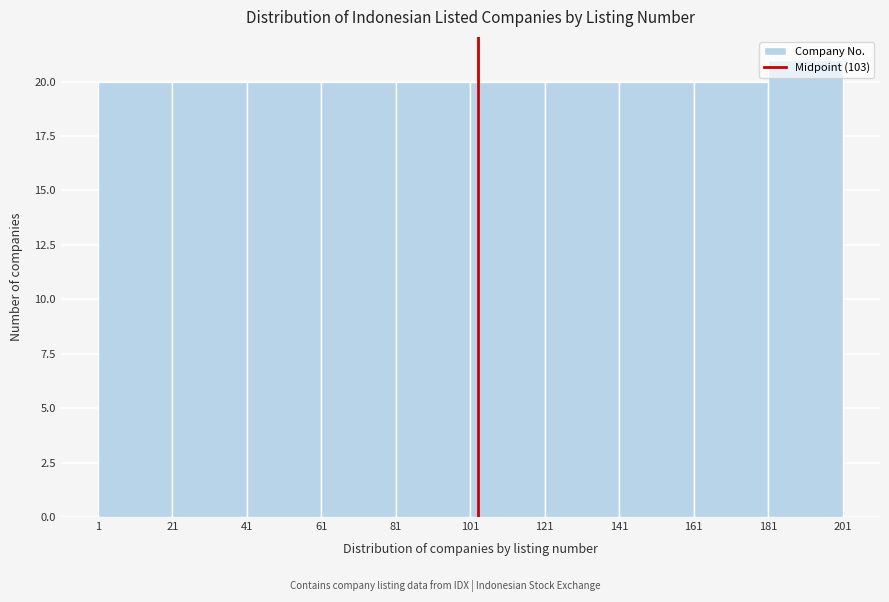

Reading left to right, transcribe this chart: for each bar, give the range it covers on the x-axis and its height. The values are not printed on the chart, so give them approximately, as read against the axis.

1 to 21: 20
21 to 41: 20
41 to 61: 20
61 to 81: 20
81 to 101: 20
101 to 121: 20
121 to 141: 20
141 to 161: 20
161 to 181: 20
181 to 201: 21